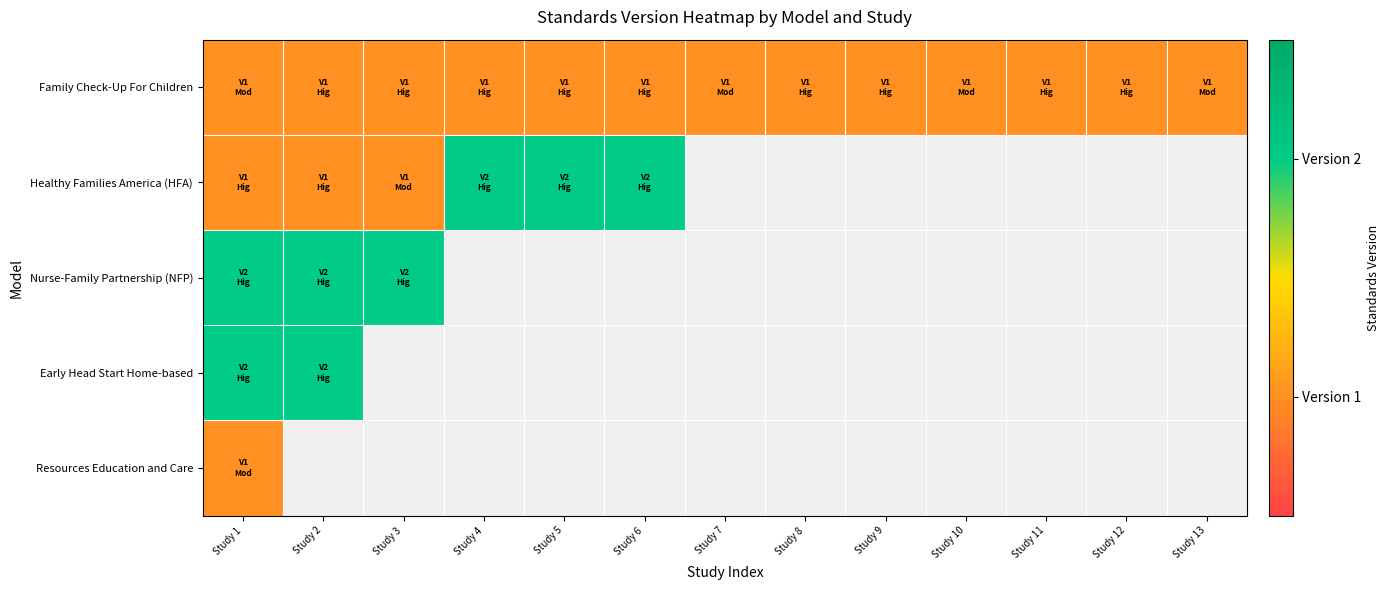

Reading left to right, transcribe all the data shown in this chart.

Family Check-Up For Children: Study 1=1	Study 2=1	Study 3=1	Study 4=1	Study 5=1	Study 6=1	Study 7=1	Study 8=1	Study 9=1	Study 10=1	Study 11=1	Study 12=1	Study 13=1
Healthy Families America (HFA): Study 1=1	Study 2=1	Study 3=1	Study 4=2	Study 5=2	Study 6=2	Study 7=0	Study 8=0	Study 9=0	Study 10=0	Study 11=0	Study 12=0	Study 13=0
Nurse-Family Partnership (NFP): Study 1=2	Study 2=2	Study 3=2	Study 4=0	Study 5=0	Study 6=0	Study 7=0	Study 8=0	Study 9=0	Study 10=0	Study 11=0	Study 12=0	Study 13=0
Early Head Start Home-based: Study 1=2	Study 2=2	Study 3=0	Study 4=0	Study 5=0	Study 6=0	Study 7=0	Study 8=0	Study 9=0	Study 10=0	Study 11=0	Study 12=0	Study 13=0
Resources Education and Care: Study 1=1	Study 2=0	Study 3=0	Study 4=0	Study 5=0	Study 6=0	Study 7=0	Study 8=0	Study 9=0	Study 10=0	Study 11=0	Study 12=0	Study 13=0